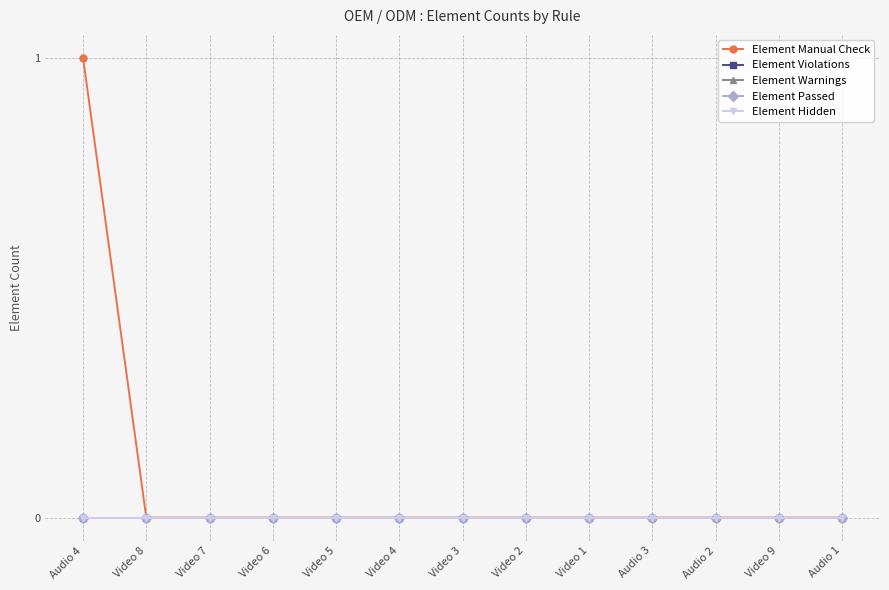

Which series has the largest total across all categories?

Element Manual Check